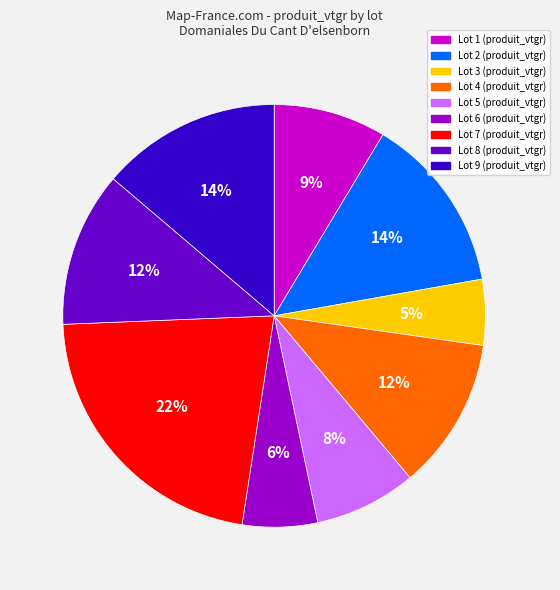

To the nearest percent, what is the average slice percentage?

11%